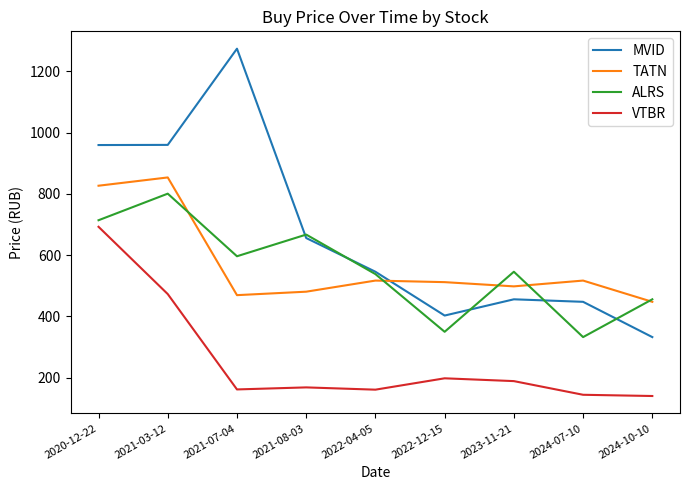

The ALRS series shows 452.1 at 2024-07-10. True or false?

False